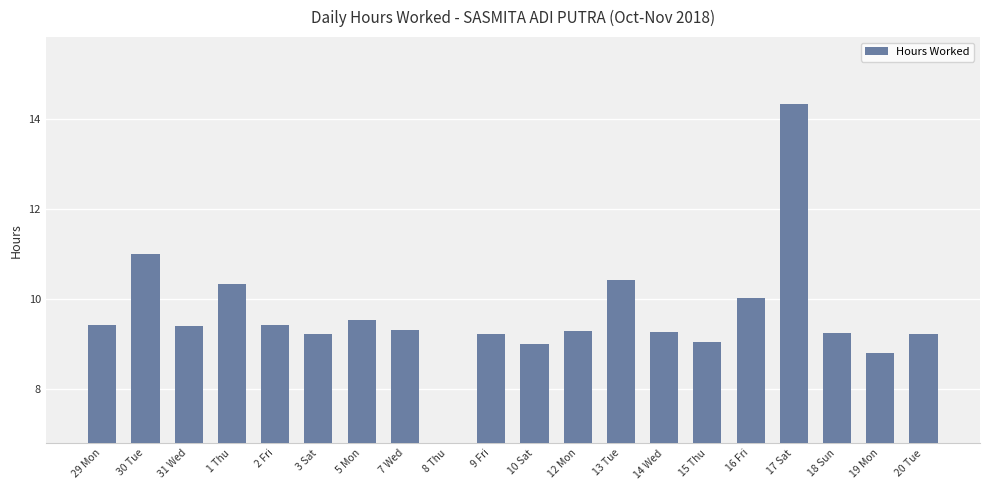

Reading left to right, transcribe all the data shown in this chart.

9.4	11.0	9.4	10.3	9.4	9.2	9.5	9.3	0.0	9.2	9.0	9.3	10.4	9.3	9.0	10.0	14.3	9.2	8.8	9.2